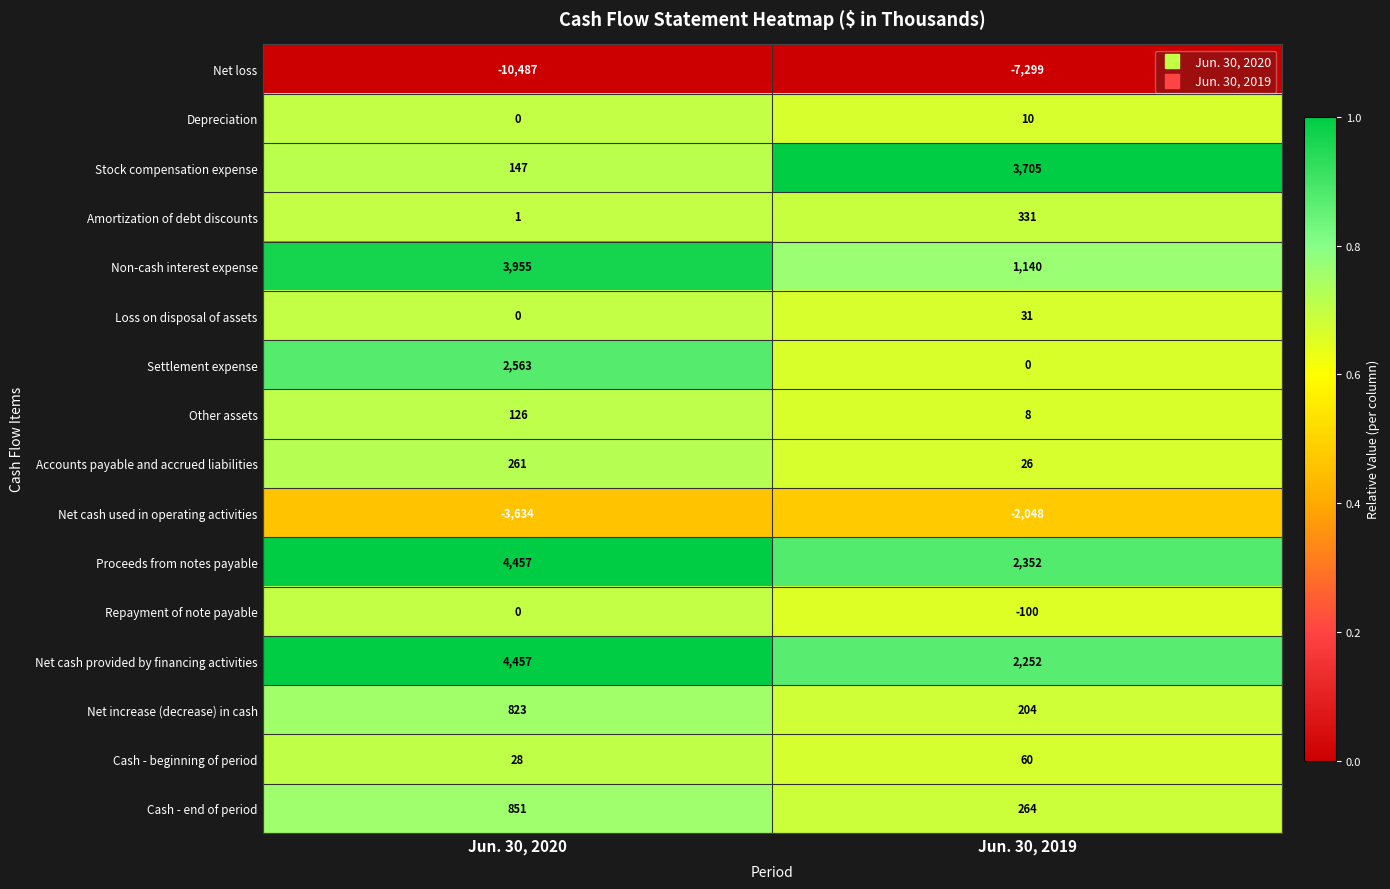

Is the value of Depreciation at Jun. 30, 2020 greater than the value of Loss on disposal of assets at Jun. 30, 2019?

No